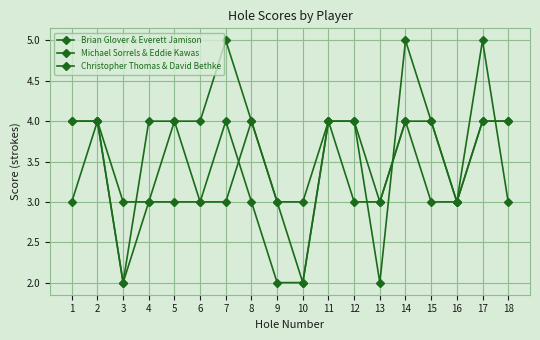

What is the difference between the highest and lowest values at 6?

1